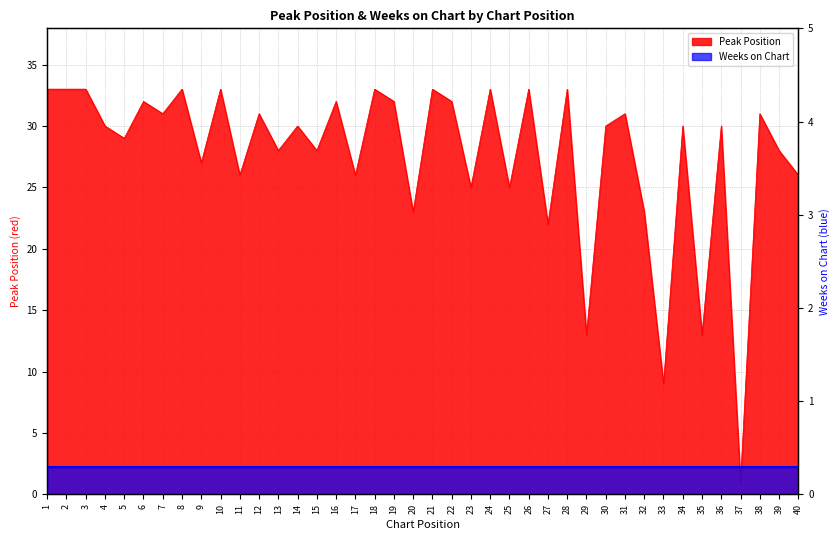

Is it true that the value at 39 is 44?

False